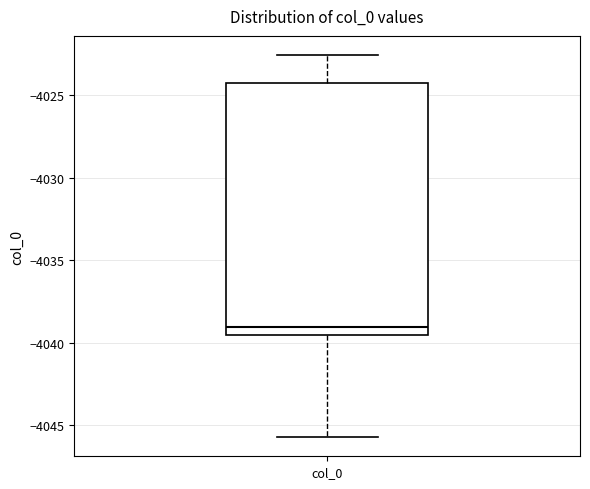

Transcribe this box plot: give where the median line is, the range the box spans, and where the two whiskers end, as read against the y-axis. The values are not printed on the chart, so give them approximately, as read against the axis.

median -4039.0, box -4039.5 to -4024.5, whiskers -4045.5 to -4022.5